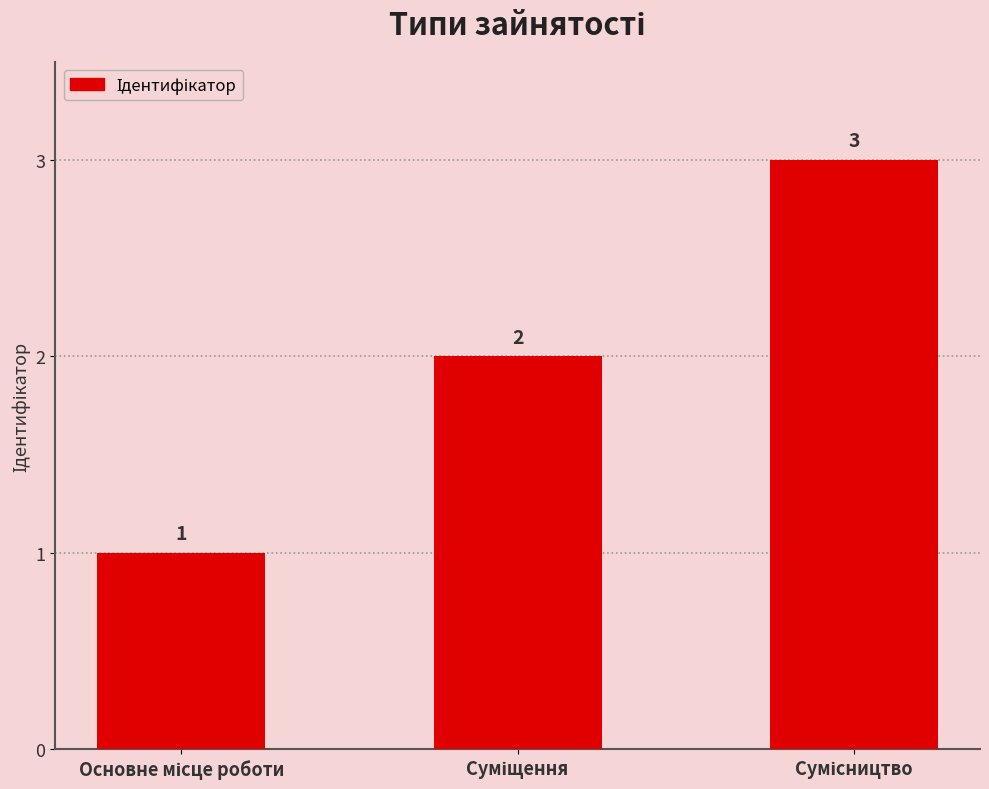

What is the greatest value displayed?

3